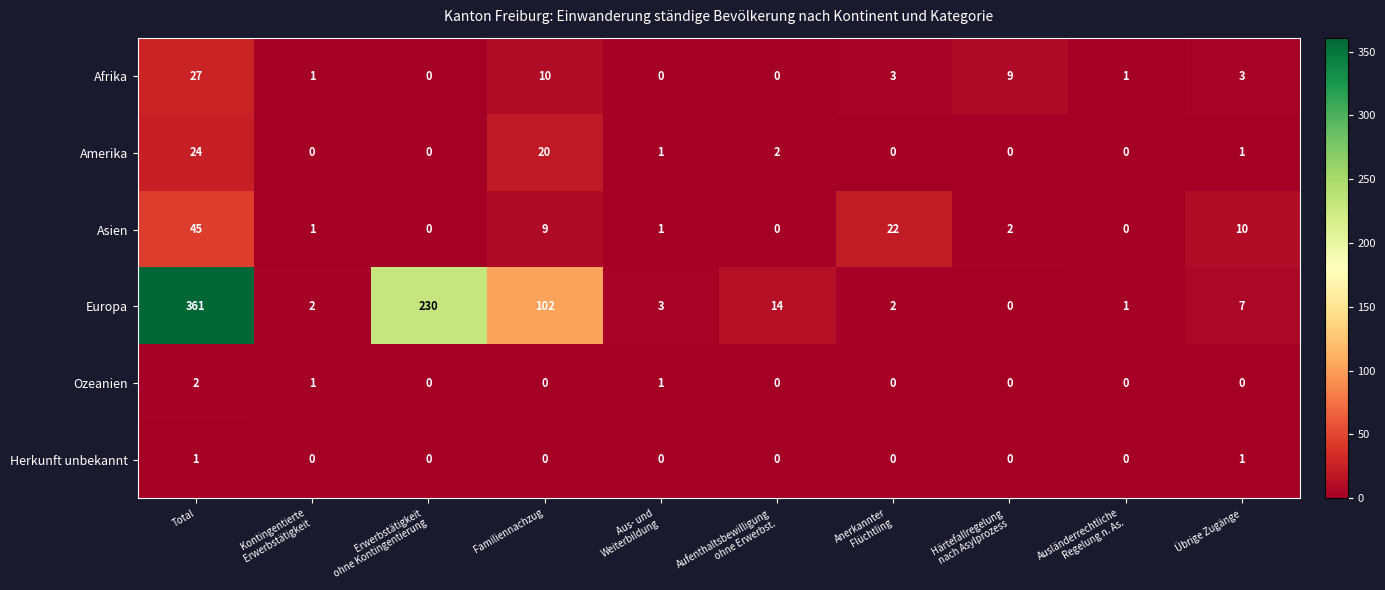

At which category is the sum across all series the highest?

Total